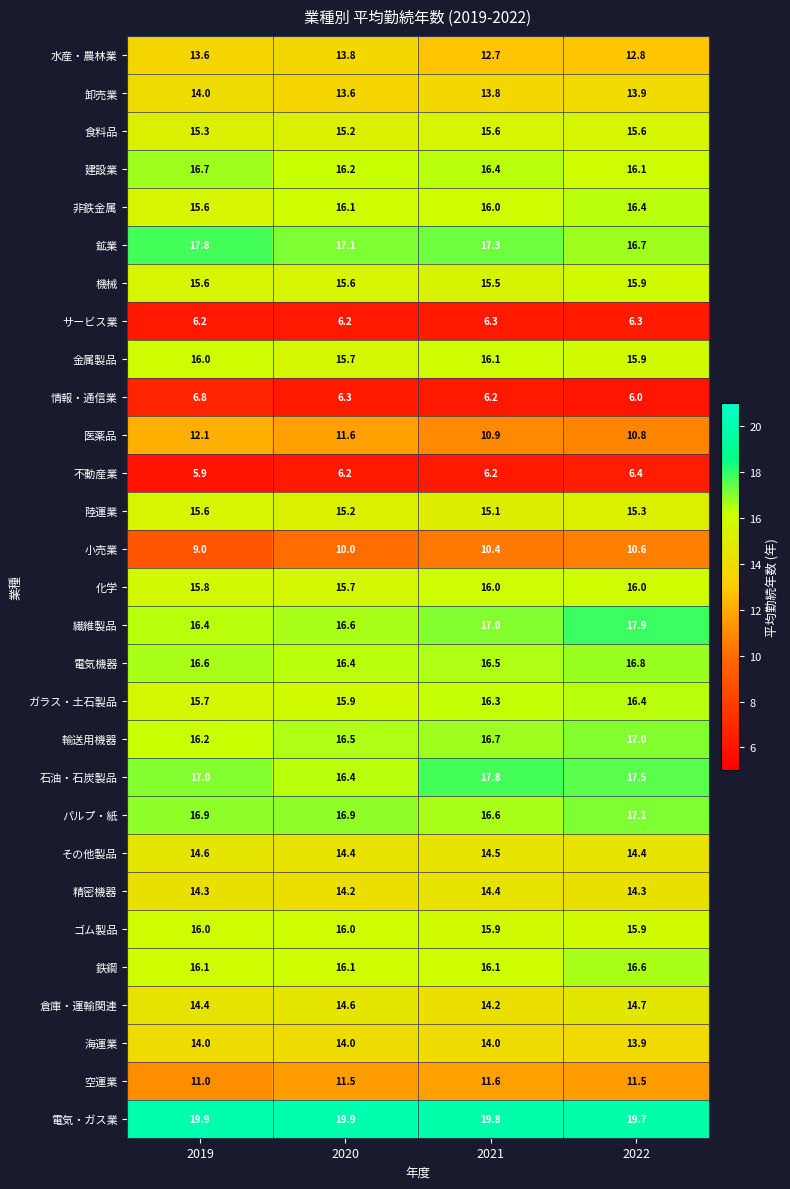

At how many categories does at least one series exceed 13?

4